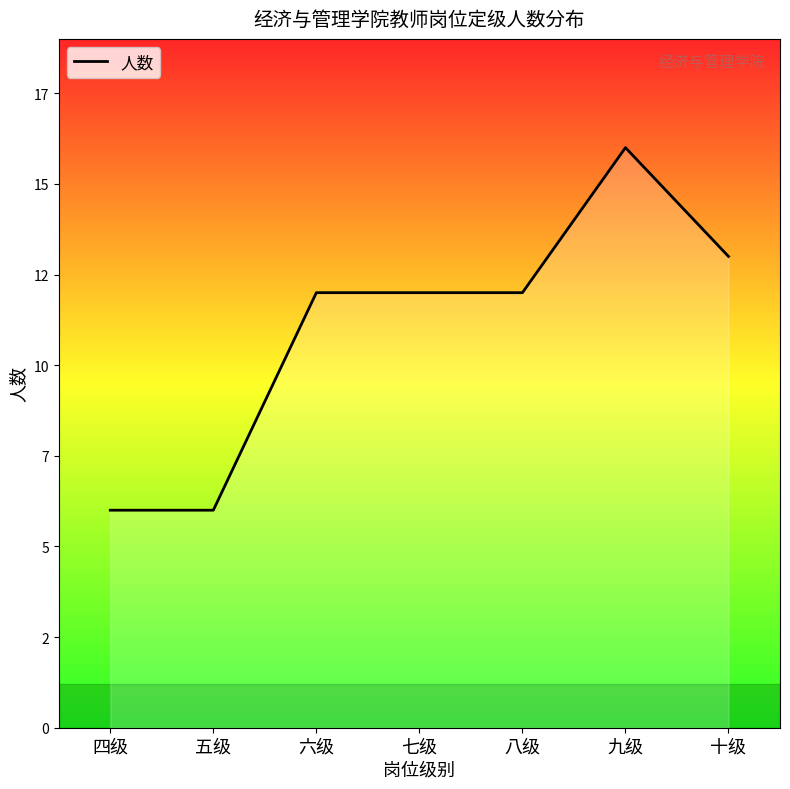

The chart shows a value of 13 at 十级. True or false?

True